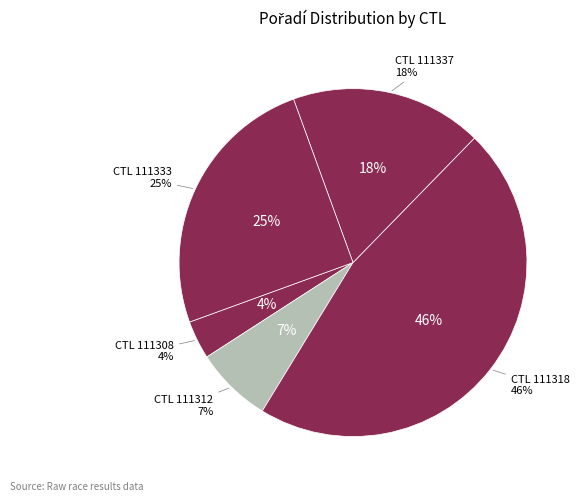

Count the number of slices in the pie.

5